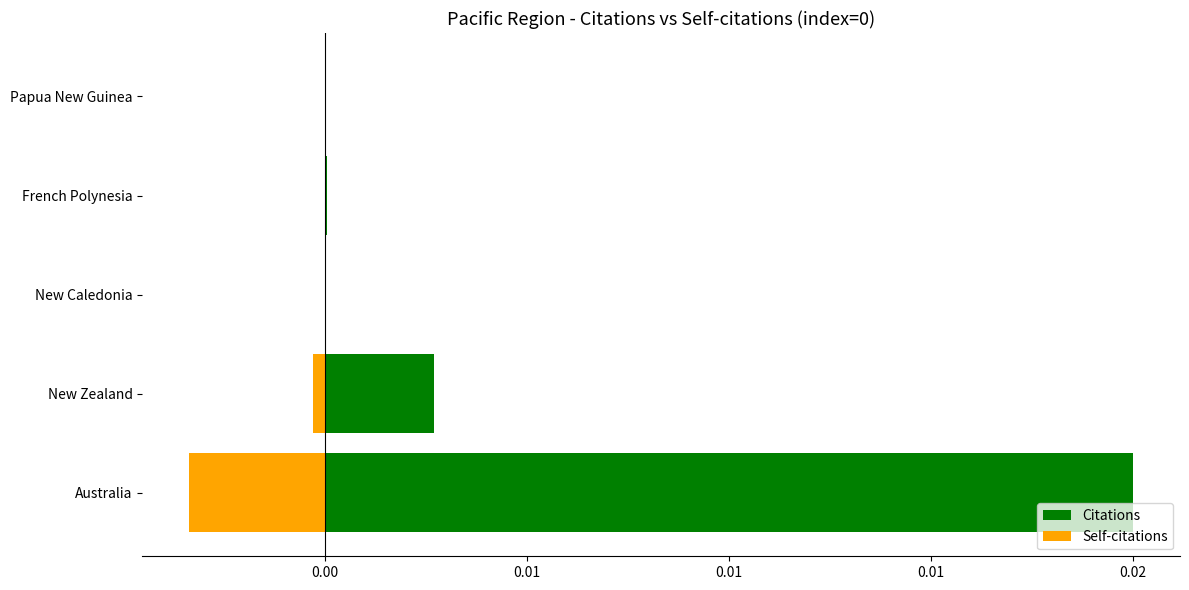

How many series are shown in this chart?

2